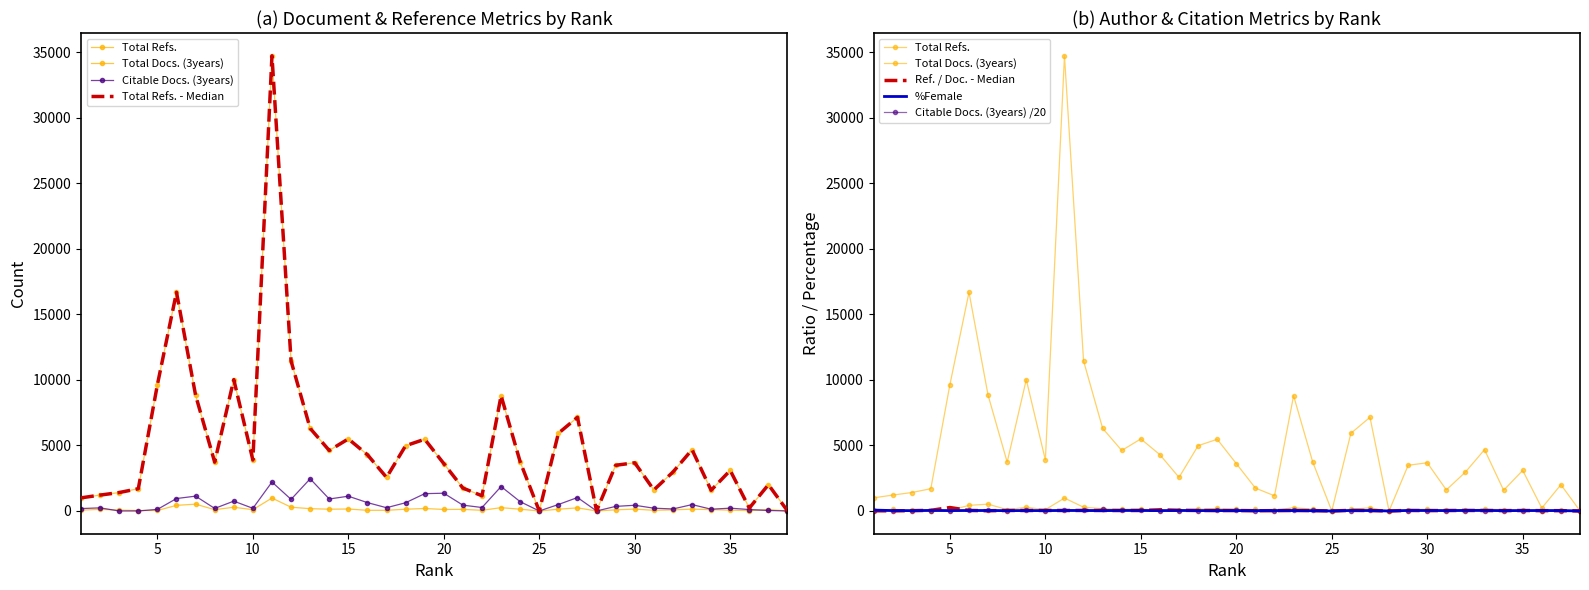

At which category does Total Refs. reach its first local peak?

6